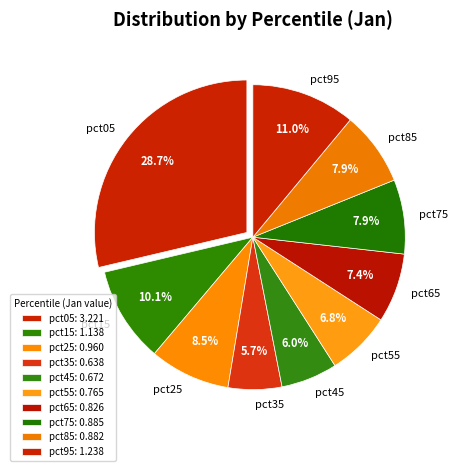

Count the number of slices in the pie.

10